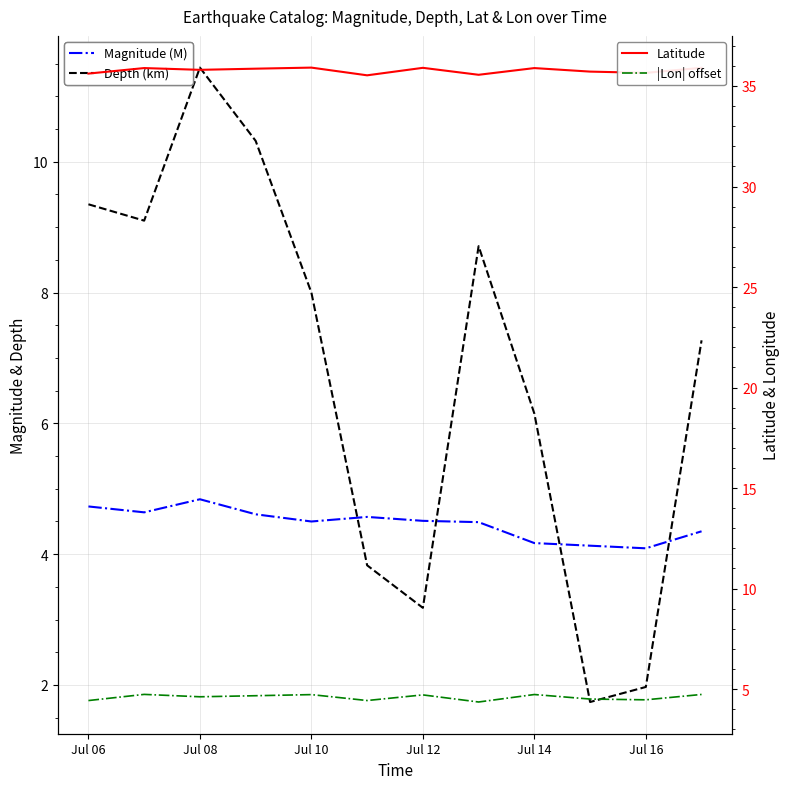

Does the chart display data point markers on the line(s)?

No